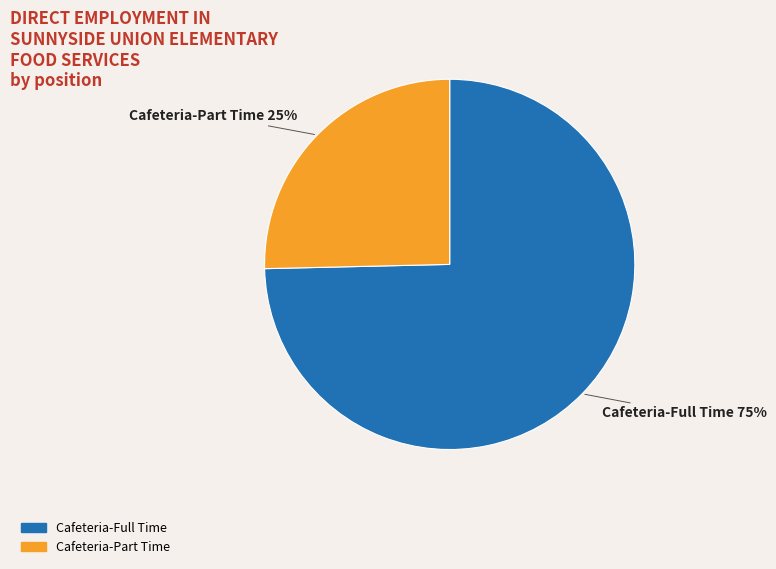

Does Cafeteria-Full Time represent more than half of the total?

Yes